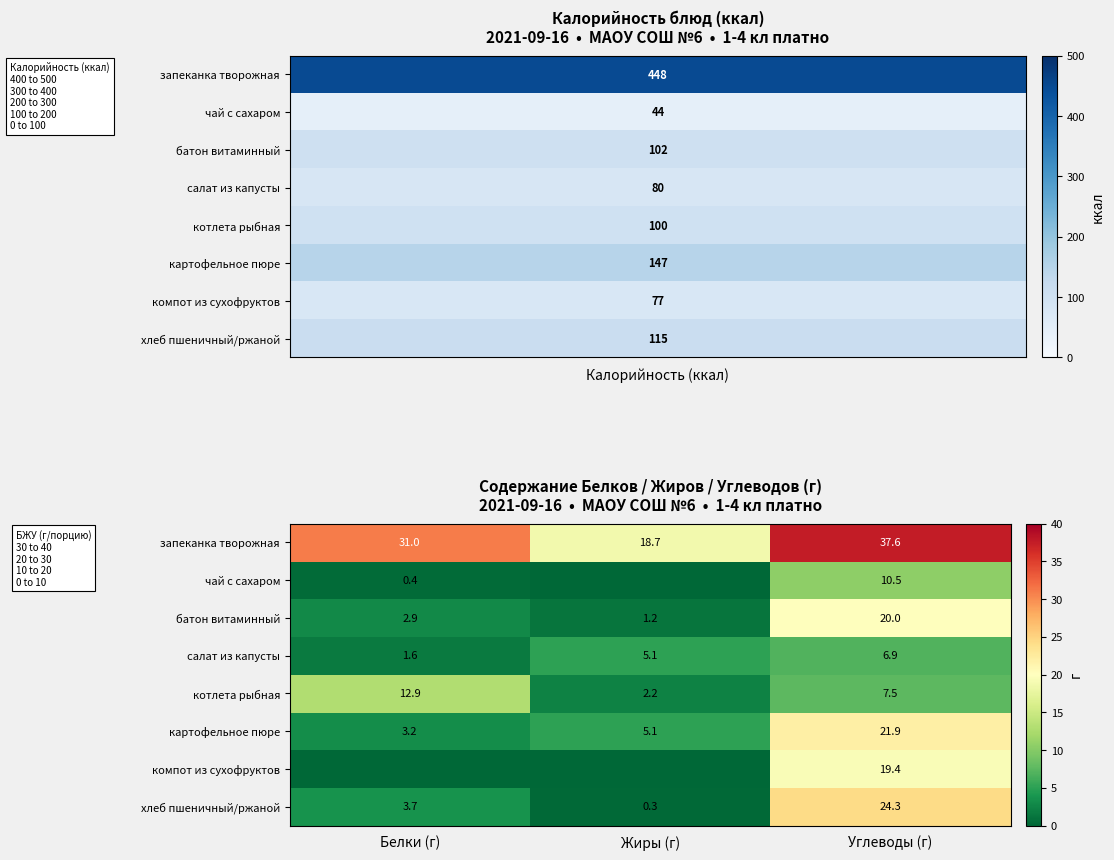

What is the approximate value of батон витаминный at Углеводы (г)?

20.0